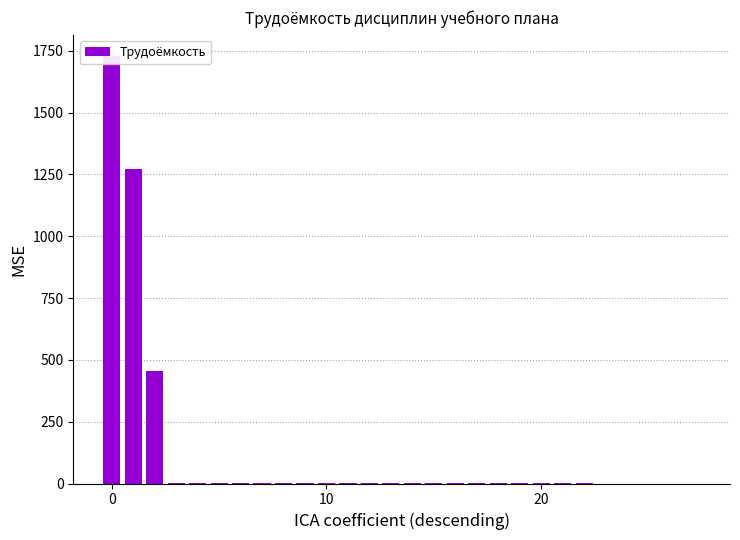

What is the greatest value displayed?

1728